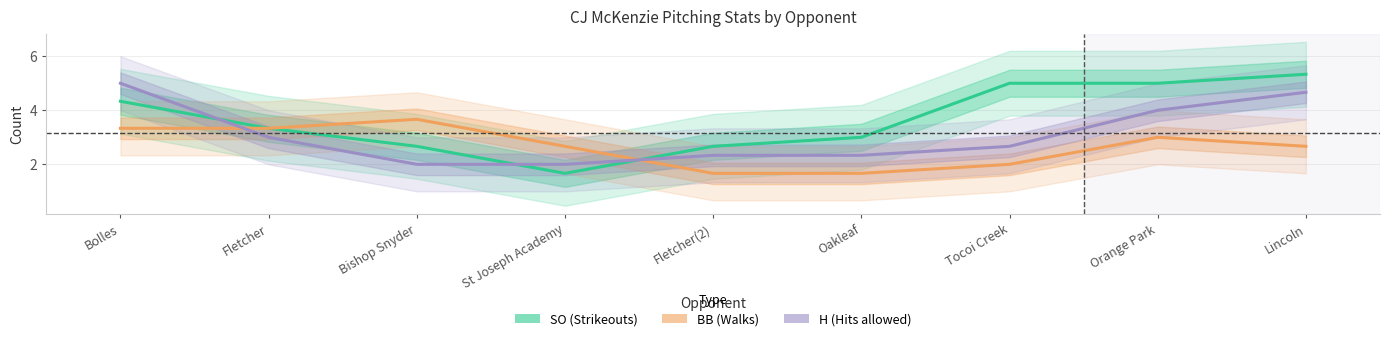

What is the label of the 8th point from the right?

Fletcher